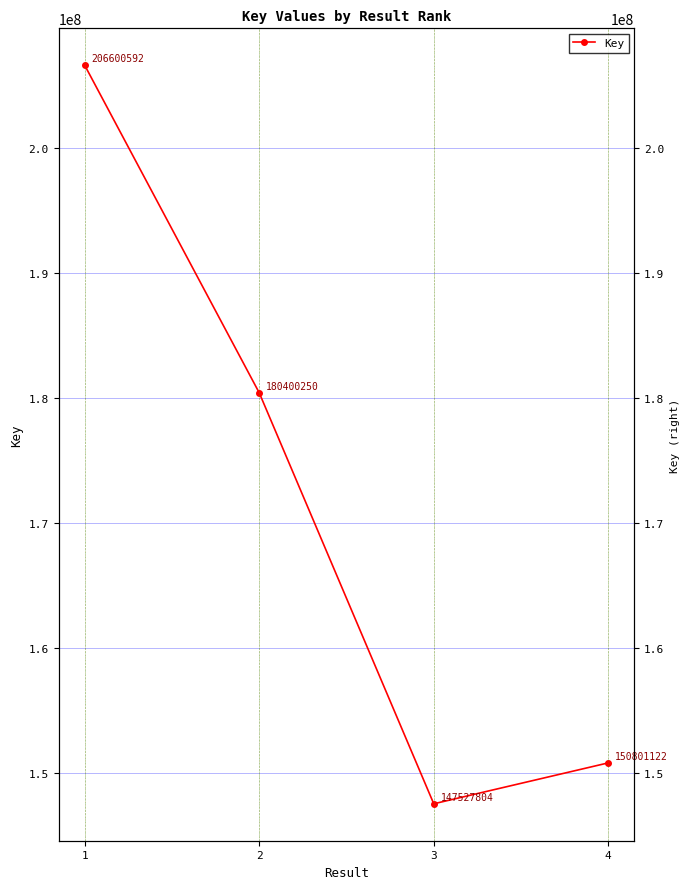

Approximately how many times larger is the value at 4 compared to 2?

0.8